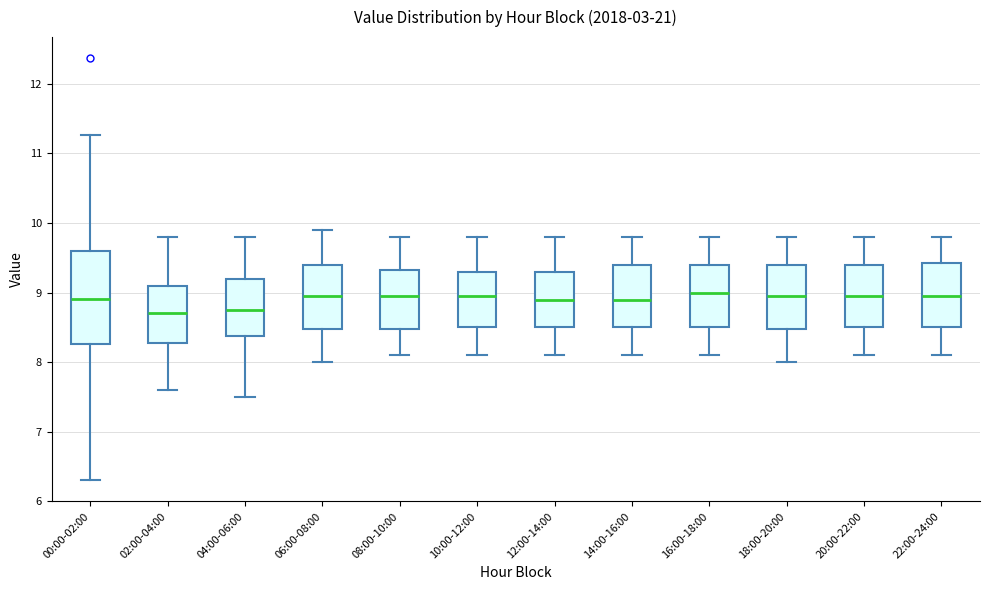

Reading left to right, read every box against the y-axis: the position of its median line, the range the box covers, and the ends of its whiskers. The values are not printed on the chart, so give them approximately, as read against the axis.

00:00-02:00: median 8.9, box 8.3 to 9.6, whiskers 6.3 to 11.3
02:00-04:00: median 8.7, box 8.3 to 9.1, whiskers 7.6 to 9.8
04:00-06:00: median 8.8, box 8.4 to 9.2, whiskers 7.5 to 9.8
06:00-08:00: median 9.0, box 8.5 to 9.4, whiskers 8.0 to 9.9
08:00-10:00: median 9.0, box 8.5 to 9.3, whiskers 8.1 to 9.8
10:00-12:00: median 9.0, box 8.5 to 9.3, whiskers 8.1 to 9.8
12:00-14:00: median 8.9, box 8.5 to 9.3, whiskers 8.1 to 9.8
14:00-16:00: median 8.9, box 8.5 to 9.4, whiskers 8.1 to 9.8
16:00-18:00: median 9.0, box 8.5 to 9.4, whiskers 8.1 to 9.8
18:00-20:00: median 9.0, box 8.5 to 9.4, whiskers 8.0 to 9.8
20:00-22:00: median 9.0, box 8.5 to 9.4, whiskers 8.1 to 9.8
22:00-24:00: median 9.0, box 8.5 to 9.4, whiskers 8.1 to 9.8